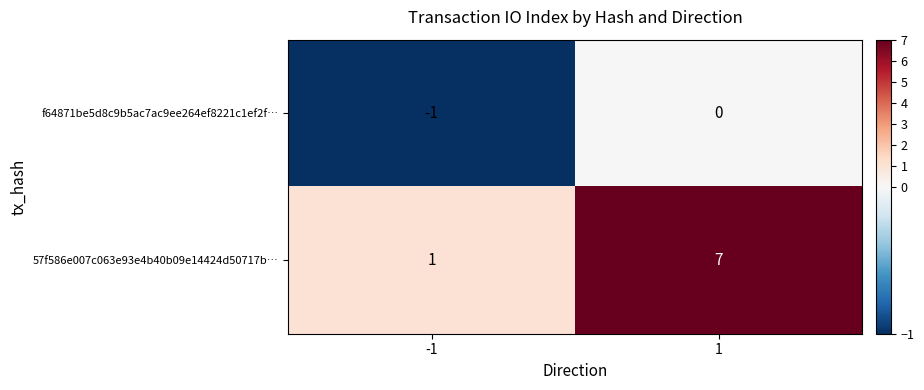

True or false: f64871be5d8c9b5ac7ac9ee264ef8221c1ef2f… has a value of 0 at 1.

True